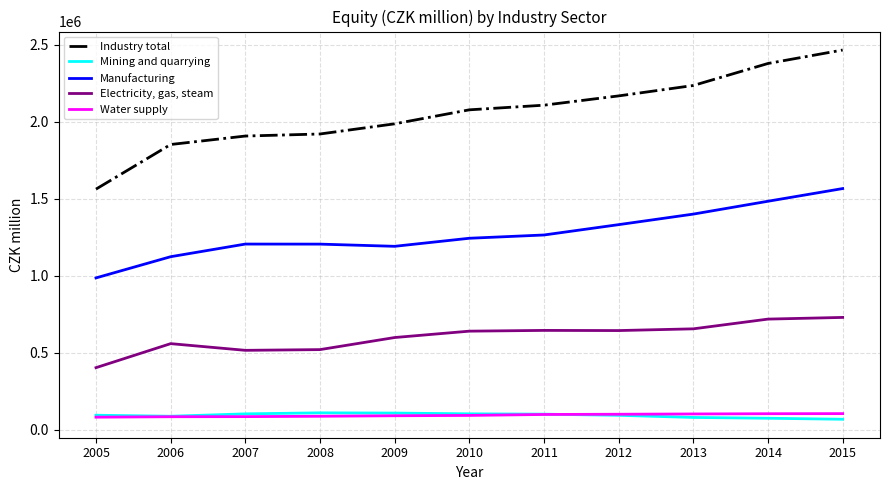

The value of Electricity, gas, steam at 2014 is 717901. True or false?

True